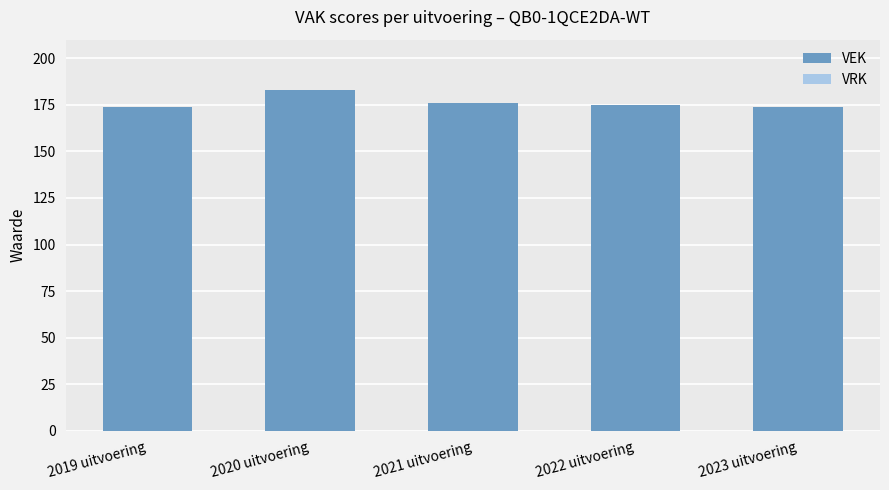

What is the sum of all values?

882